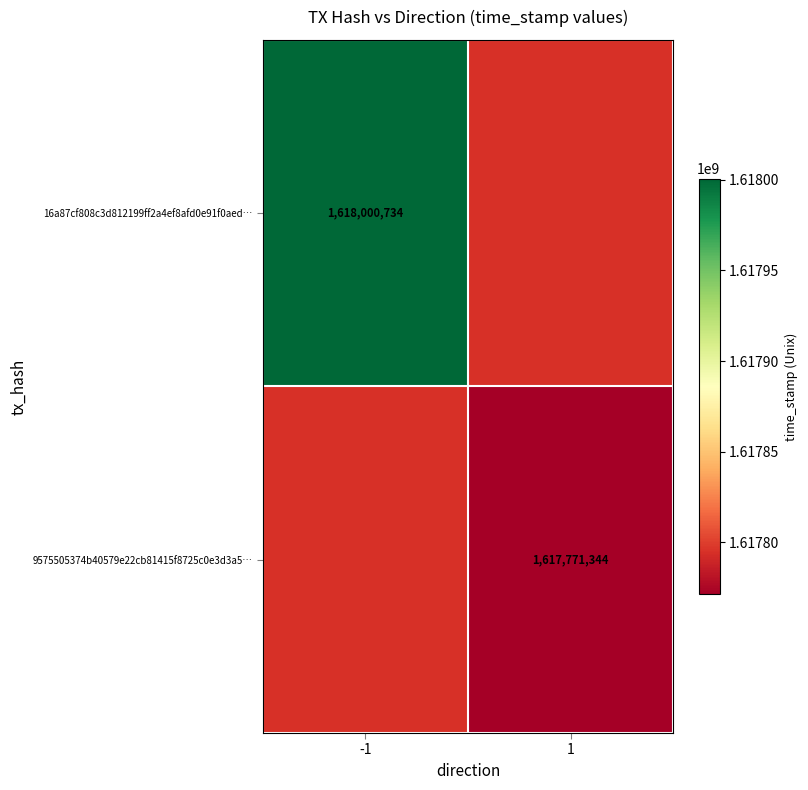

What is the smallest value displayed?

1617771344.0